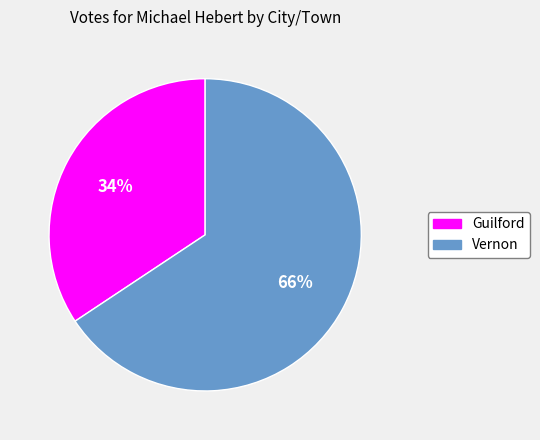

Do Vernon and Guilford together represent more than half of the pie?

Yes